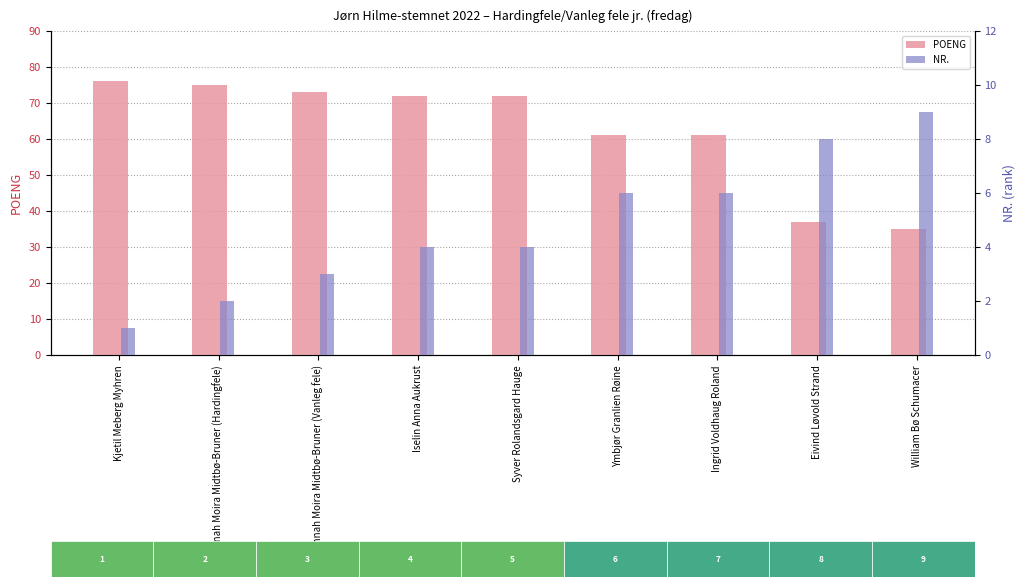

Which series has the largest range (max minus min)?

POENG